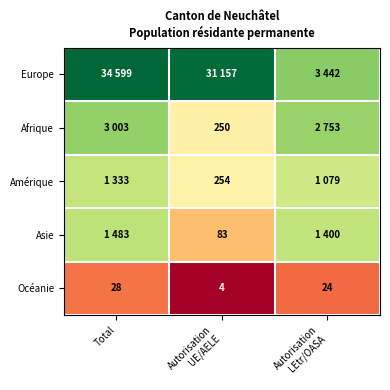

What is the spread (max minus min) of values at Total?

34571